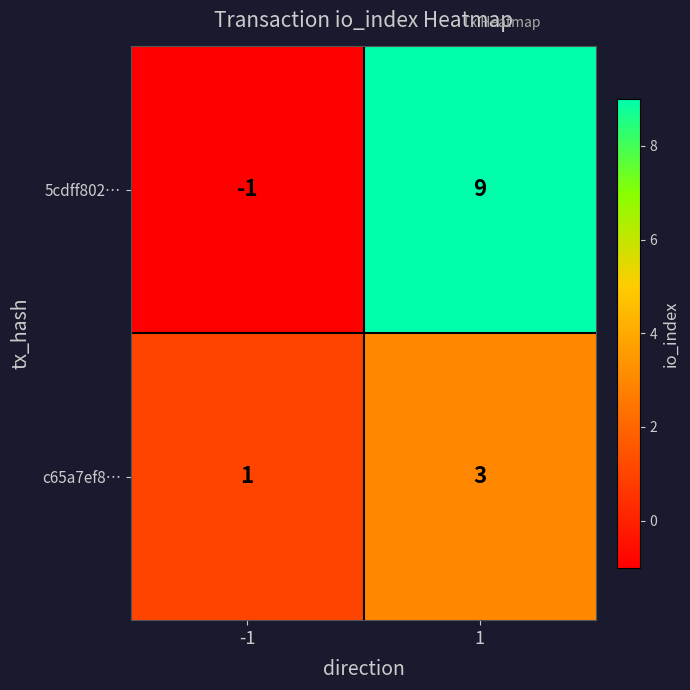

Is it true that 5cdff802… equals -2 at -1?

False